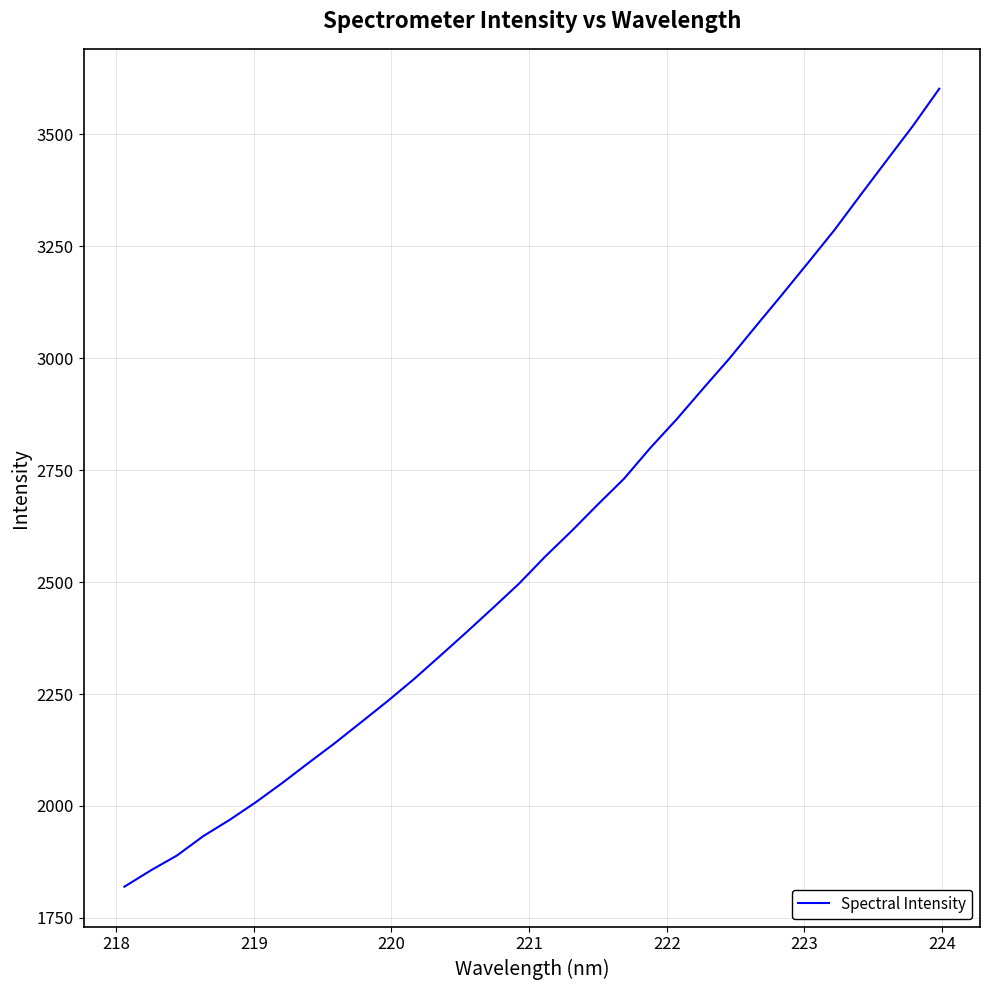

Reading left to right, extract all data points from this chart.

1819.8	1856.0	1889.5	1932.8	1969.0	2008.6	2051.4	2096.3	2140.5	2187.1	2234.0	2283.0	2335.2	2387.9	2441.8	2496.5	2557.2	2614.0	2673.3	2731.1	2799.9	2863.7	2931.8	2998.8	3070.4	3141.2	3213.2	3285.9	3364.4	3442.1	3519.3	3602.0